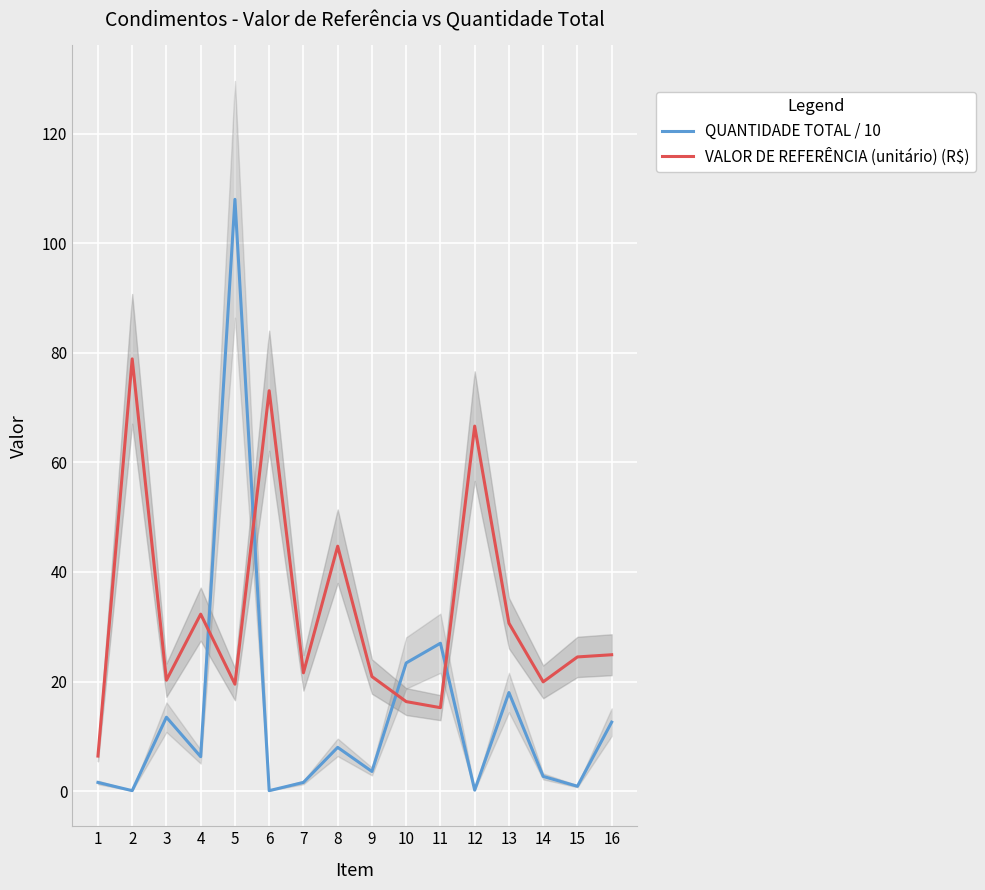

What is the difference between the maximum and minimum values in the QUANTIDADE TOTAL / 10 series?

107.9